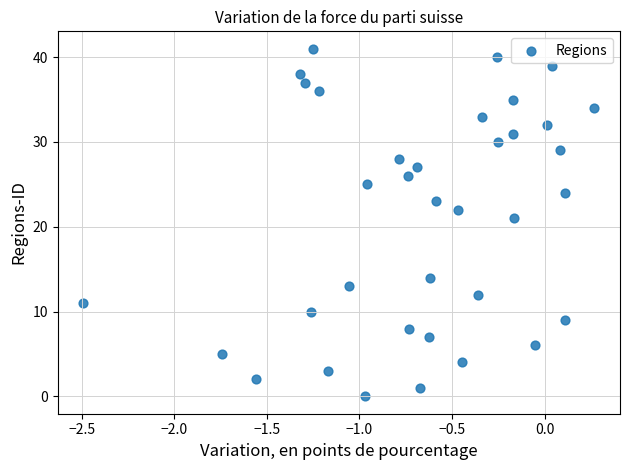

What is the range of Y values (max minus min)?

41